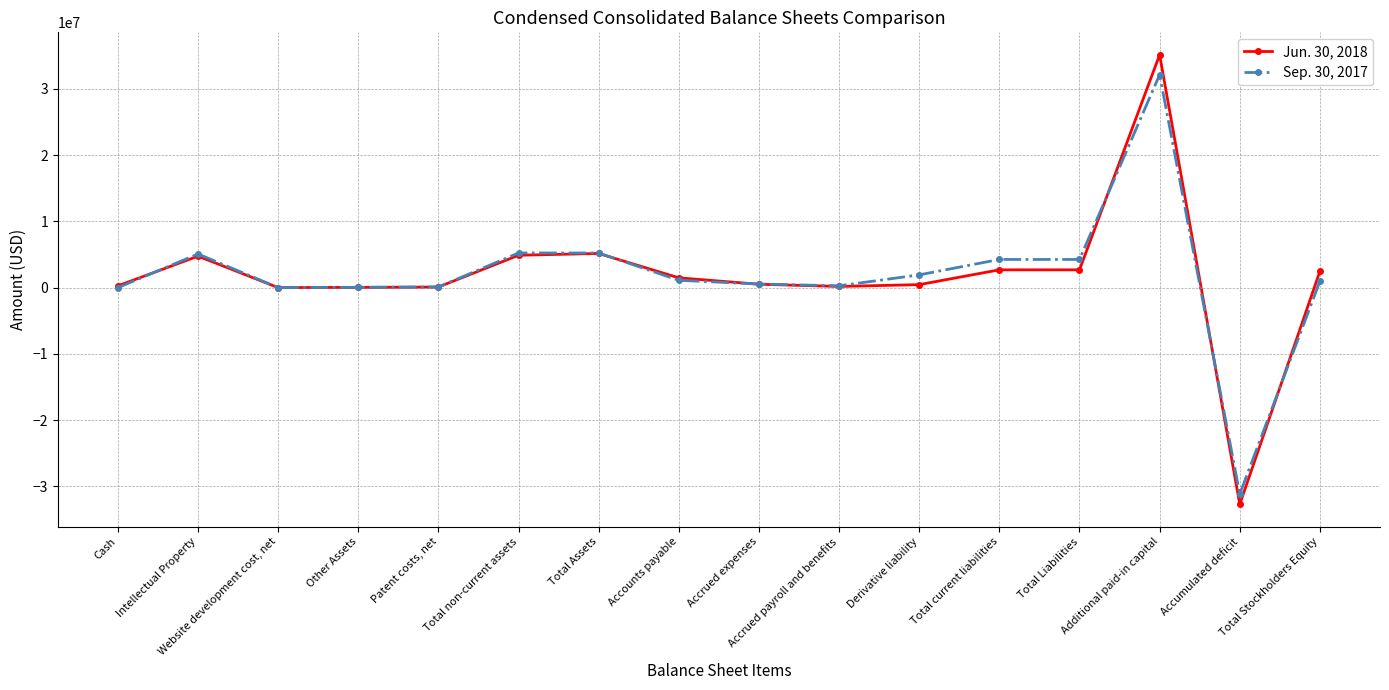

How many series are shown in this chart?

2